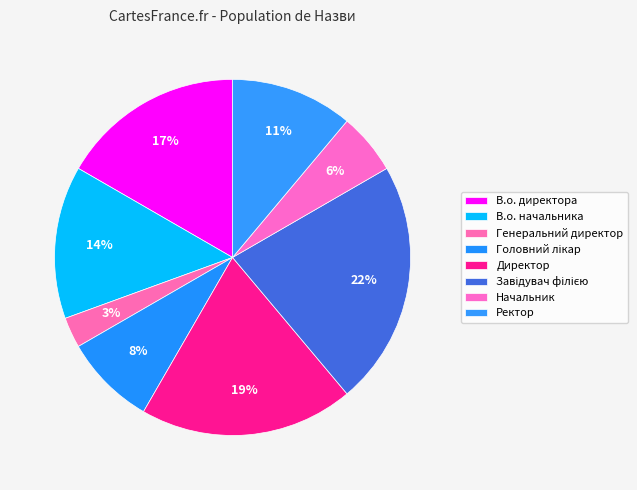

Is the sum of В.о. начальника and В.о. директора greater than half?

No